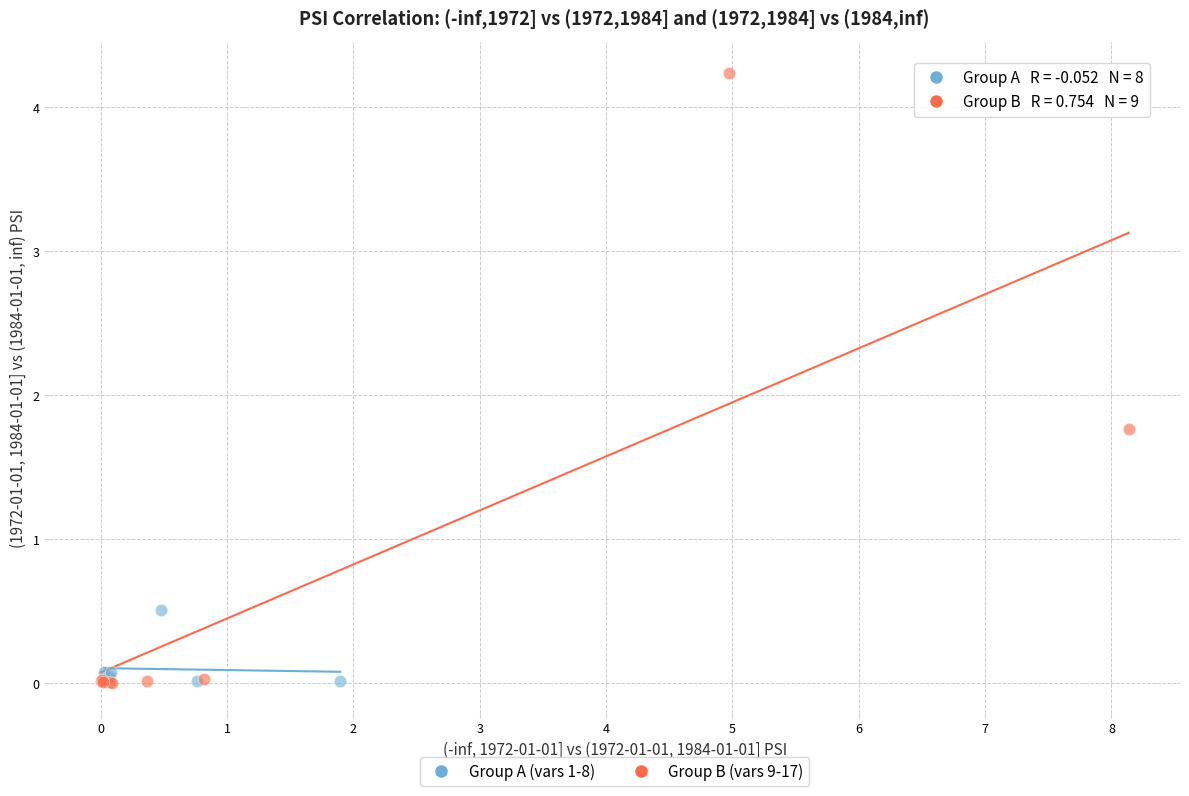

Which series has the widest spread of Y values?

Group B (vars 9-17)